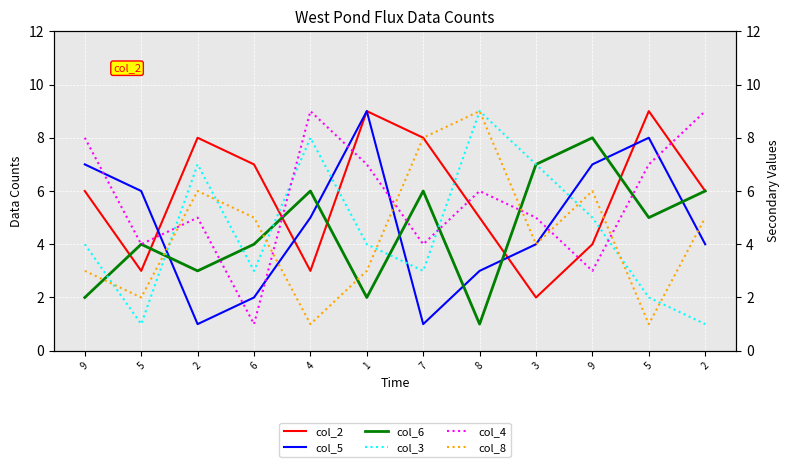

Does the chart display data point markers on the line(s)?

No